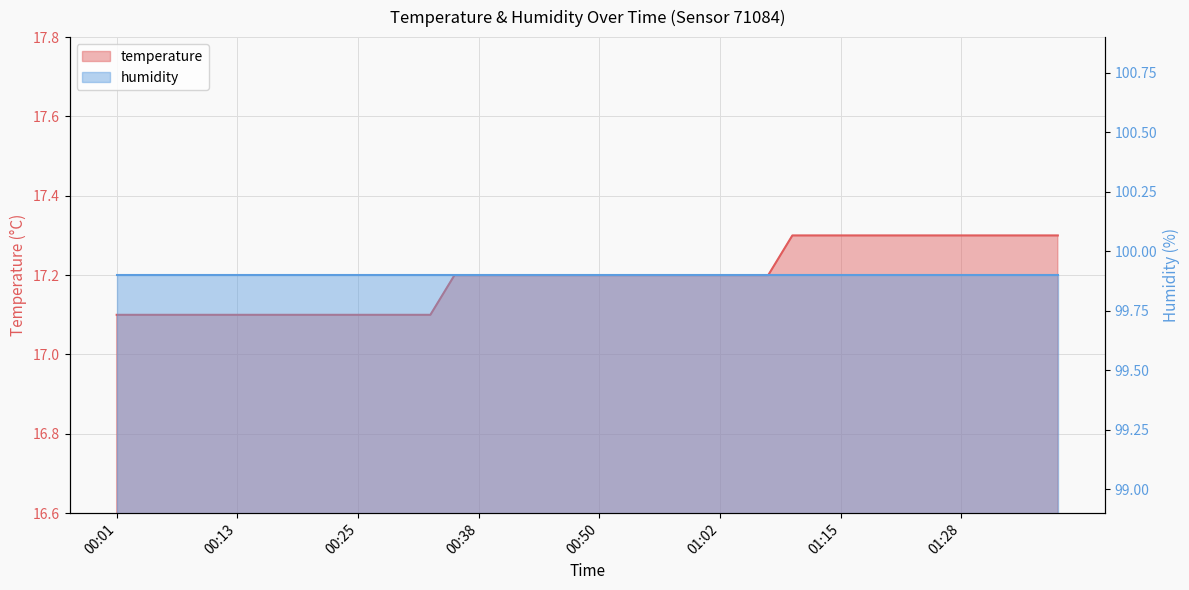

What position from the right is 01:33?

3